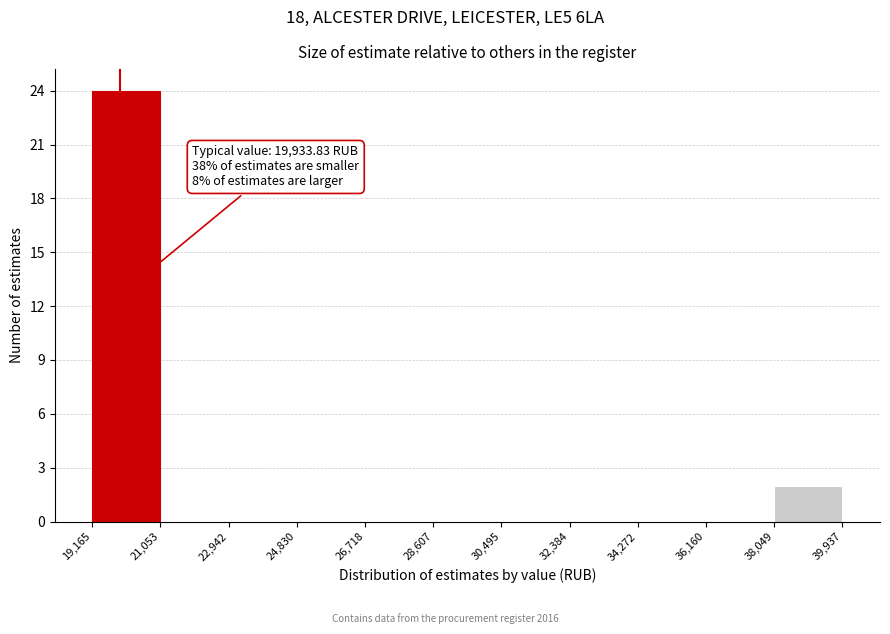

Over which range of the x-axis is the bar tallest?

19,165 to 21,053